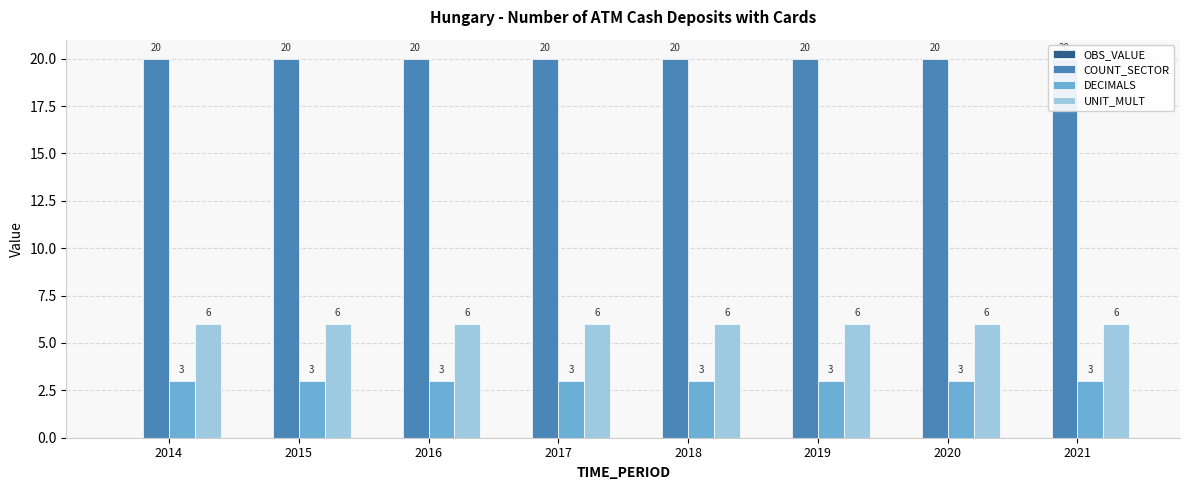

Is it true that UNIT_MULT equals 6 at 2016?

True